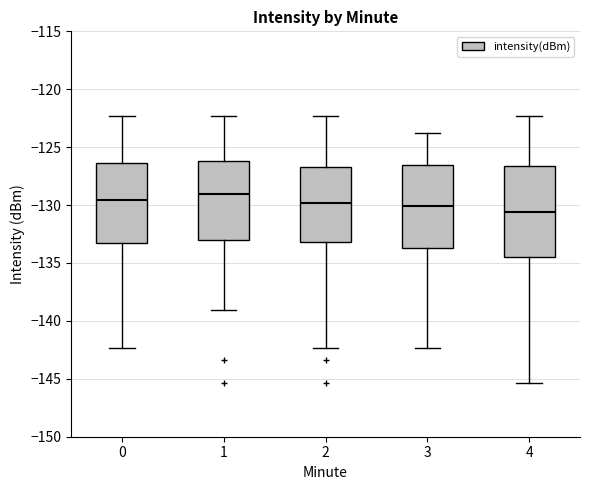

Reading left to right, transcribe this box plot: for each box, give where its median line is, the range the box spans, and where its two whiskers end, as read against the y-axis. The values are not printed on the chart, so give them approximately, as read against the axis.

0: median -129.5, box -133.0 to -126.5, whiskers -142.5 to -122.5
1: median -129.0, box -133.0 to -126.0, whiskers -139.0 to -122.5
2: median -130.0, box -133.0 to -126.5, whiskers -142.5 to -122.5
3: median -130.0, box -133.5 to -126.5, whiskers -142.5 to -124.0
4: median -130.5, box -134.5 to -126.5, whiskers -145.5 to -122.5